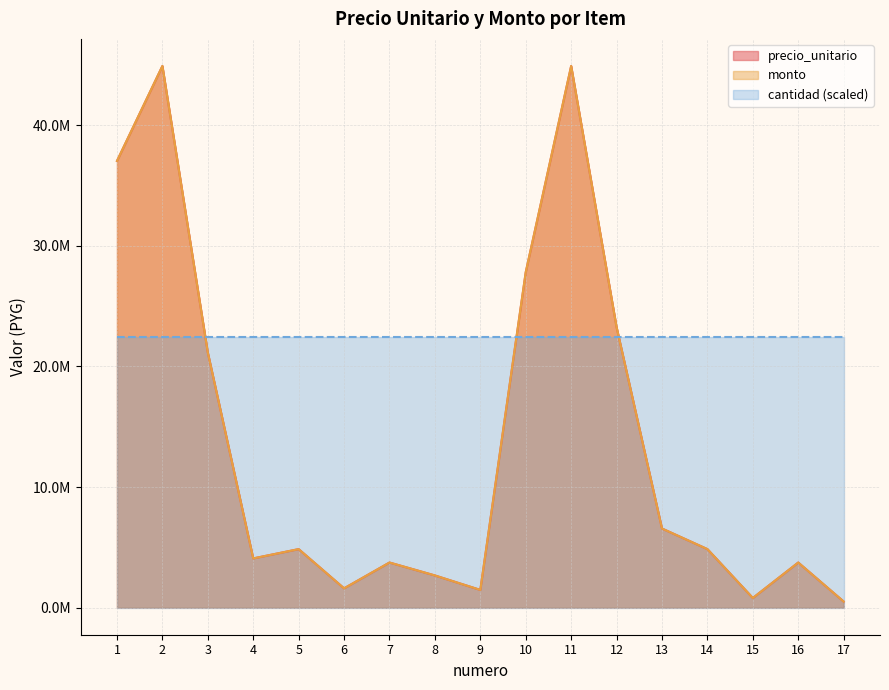

What is the approximate value of precio_unitario at 15?

799800